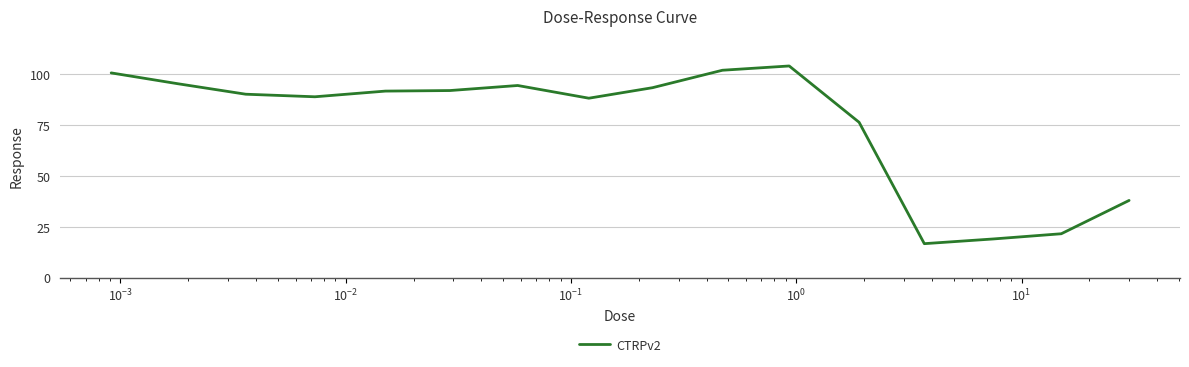

What is the difference between the maximum and minimum values?

87.3